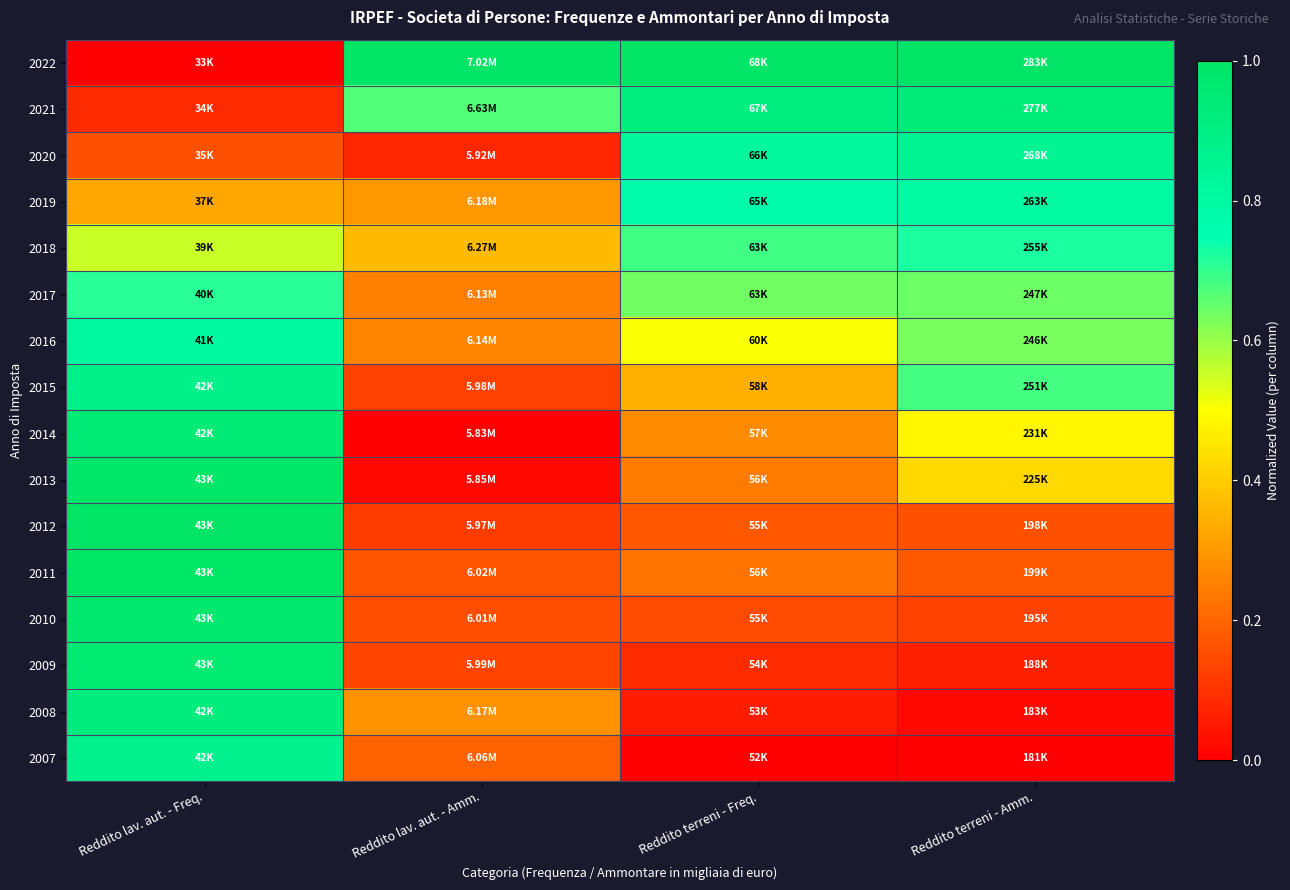

Reading left to right, list all the values displayed in this chart.

2022: Reddito lav. aut. - Freq.=0.0	Reddito lav. aut. - Amm.=1.0	Reddito terreni - Freq.=1.0	Reddito terreni - Amm.=1.0
2021: Reddito lav. aut. - Freq.=0.1	Reddito lav. aut. - Amm.=0.7	Reddito terreni - Freq.=0.9	Reddito terreni - Amm.=0.9
2020: Reddito lav. aut. - Freq.=0.2	Reddito lav. aut. - Amm.=0.1	Reddito terreni - Freq.=0.8	Reddito terreni - Amm.=0.9
2019: Reddito lav. aut. - Freq.=0.3	Reddito lav. aut. - Amm.=0.3	Reddito terreni - Freq.=0.8	Reddito terreni - Amm.=0.8
2018: Reddito lav. aut. - Freq.=0.6	Reddito lav. aut. - Amm.=0.4	Reddito terreni - Freq.=0.7	Reddito terreni - Amm.=0.7
2017: Reddito lav. aut. - Freq.=0.7	Reddito lav. aut. - Amm.=0.3	Reddito terreni - Freq.=0.6	Reddito terreni - Amm.=0.6
2016: Reddito lav. aut. - Freq.=0.8	Reddito lav. aut. - Amm.=0.3	Reddito terreni - Freq.=0.5	Reddito terreni - Amm.=0.6
2015: Reddito lav. aut. - Freq.=0.9	Reddito lav. aut. - Amm.=0.1	Reddito terreni - Freq.=0.3	Reddito terreni - Amm.=0.7
2014: Reddito lav. aut. - Freq.=0.9	Reddito lav. aut. - Amm.=0.0	Reddito terreni - Freq.=0.3	Reddito terreni - Amm.=0.5
2013: Reddito lav. aut. - Freq.=1.0	Reddito lav. aut. - Amm.=0.0	Reddito terreni - Freq.=0.2	Reddito terreni - Amm.=0.4
2012: Reddito lav. aut. - Freq.=1.0	Reddito lav. aut. - Amm.=0.1	Reddito terreni - Freq.=0.2	Reddito terreni - Amm.=0.2
2011: Reddito lav. aut. - Freq.=1.0	Reddito lav. aut. - Amm.=0.2	Reddito terreni - Freq.=0.2	Reddito terreni - Amm.=0.2
2010: Reddito lav. aut. - Freq.=1.0	Reddito lav. aut. - Amm.=0.2	Reddito terreni - Freq.=0.1	Reddito terreni - Amm.=0.1
2009: Reddito lav. aut. - Freq.=1.0	Reddito lav. aut. - Amm.=0.1	Reddito terreni - Freq.=0.1	Reddito terreni - Amm.=0.1
2008: Reddito lav. aut. - Freq.=0.9	Reddito lav. aut. - Amm.=0.3	Reddito terreni - Freq.=0.1	Reddito terreni - Amm.=0.0
2007: Reddito lav. aut. - Freq.=0.9	Reddito lav. aut. - Amm.=0.2	Reddito terreni - Freq.=0.0	Reddito terreni - Amm.=0.0